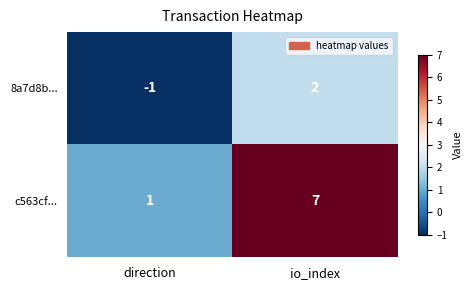

Reading left to right, list all the values displayed in this chart.

8a7d8b...: direction=-1	io_index=2
c563cf...: direction=1	io_index=7